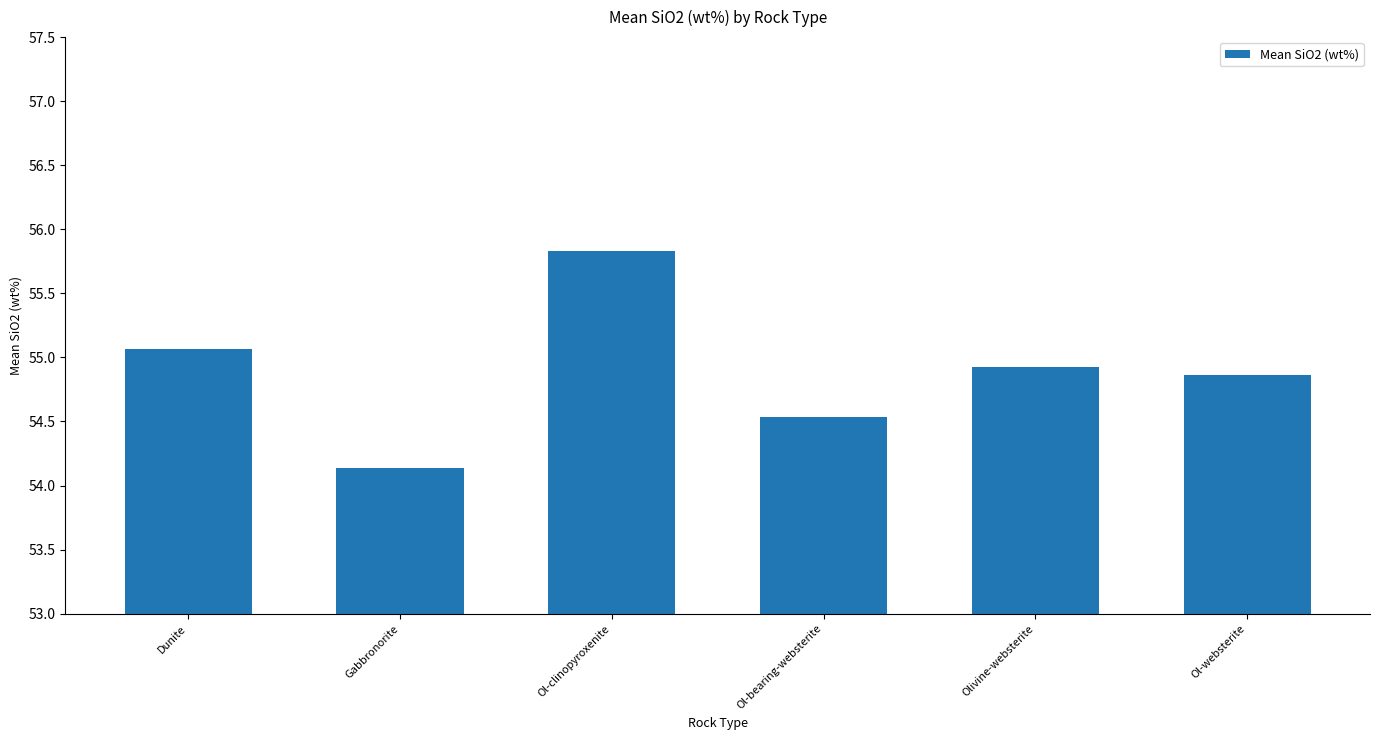

What is the ratio of the value at Dunite to the value at Ol-bearing-websterite?

1.0